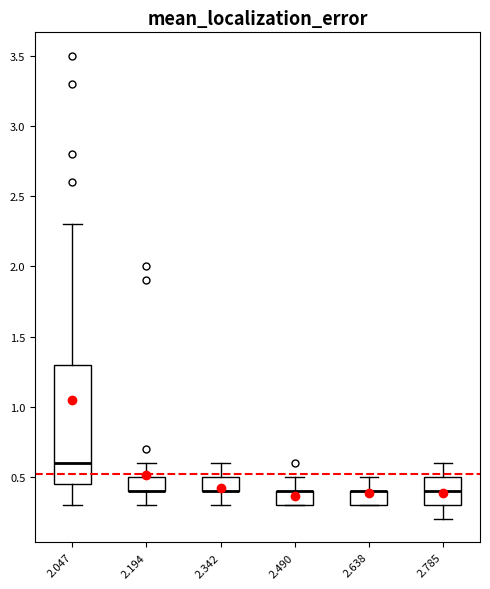

Reading left to right, transcribe this box plot: for each box, give where its median line is, the range the box spans, and where its two whiskers end, as read against the y-axis. The values are not printed on the chart, so give them approximately, as read against the axis.

2.047: median 0.60, box 0.45 to 1.30, whiskers 0.30 to 2.30
2.194: median 0.40 (drawn on the box's lower edge), box 0.40 to 0.50, whiskers 0.30 to 0.60
2.342: median 0.40 (drawn on the box's lower edge), box 0.40 to 0.50, whiskers 0.30 to 0.60
2.490: median 0.40 (drawn on the box's upper edge), box 0.30 to 0.40, whiskers 0.30 to 0.50
2.638: median 0.40 (drawn on the box's upper edge), box 0.30 to 0.40, whiskers 0.30 to 0.50
2.785: median 0.40, box 0.30 to 0.50, whiskers 0.20 to 0.60